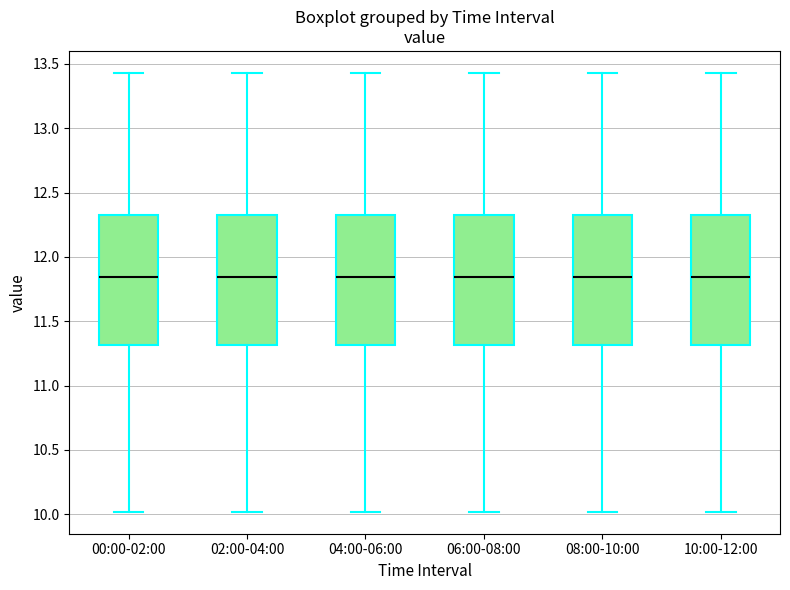

Reading left to right, read every box against the y-axis: the position of its median line, the range the box covers, and the ends of its whiskers. The values are not printed on the chart, so give them approximately, as read against the axis.

00:00-02:00: median 11.85, box 11.30 to 12.35, whiskers 10.00 to 13.45
02:00-04:00: median 11.85, box 11.30 to 12.35, whiskers 10.00 to 13.45
04:00-06:00: median 11.85, box 11.30 to 12.35, whiskers 10.00 to 13.45
06:00-08:00: median 11.85, box 11.30 to 12.35, whiskers 10.00 to 13.45
08:00-10:00: median 11.85, box 11.30 to 12.35, whiskers 10.00 to 13.45
10:00-12:00: median 11.85, box 11.30 to 12.35, whiskers 10.00 to 13.45